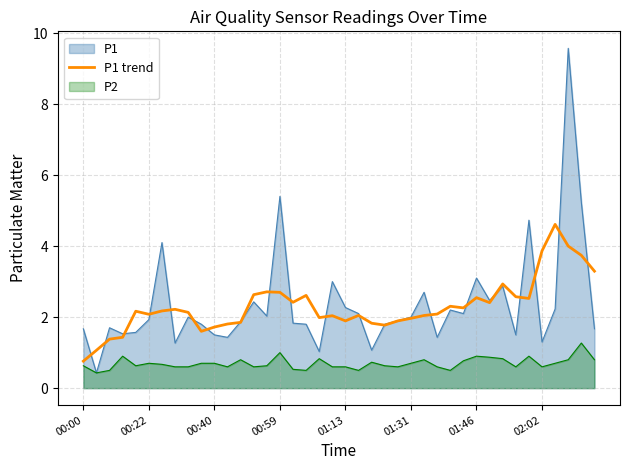

List the series in order of their peak value, highest first.

P1, P1 trend, P2